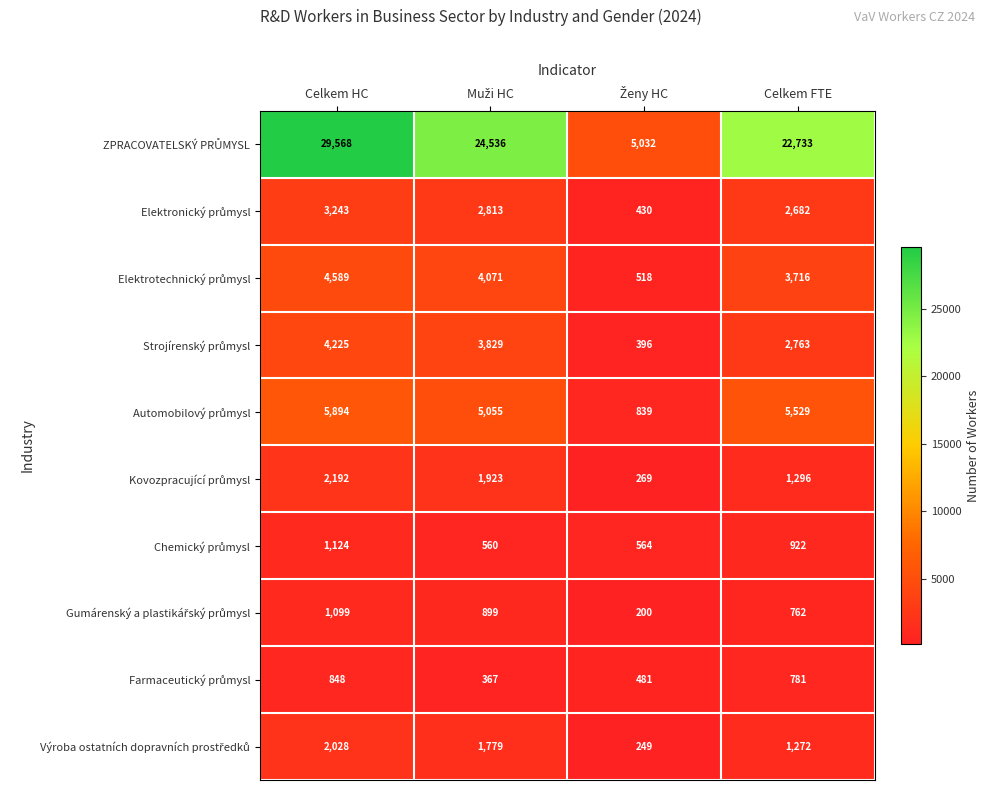

What is the maximum value shown in the chart?

29568